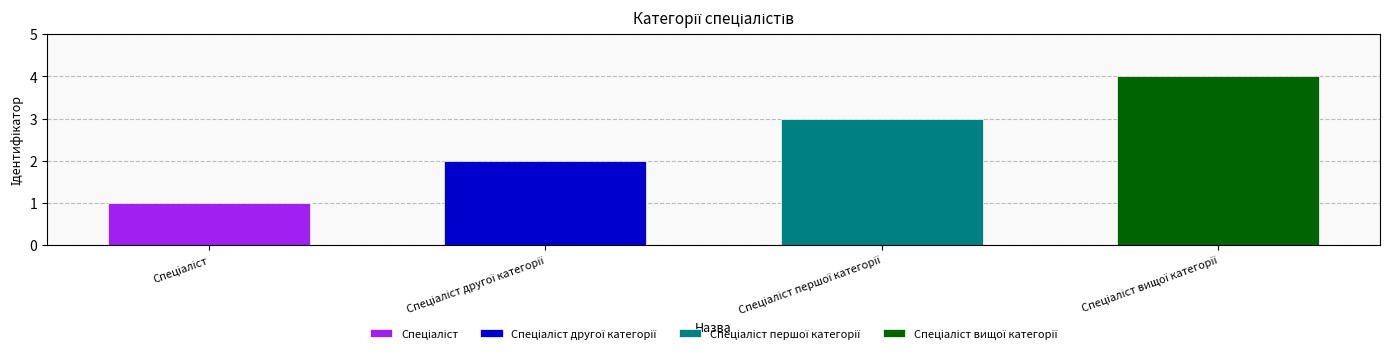

What is the maximum value shown in the chart?

4